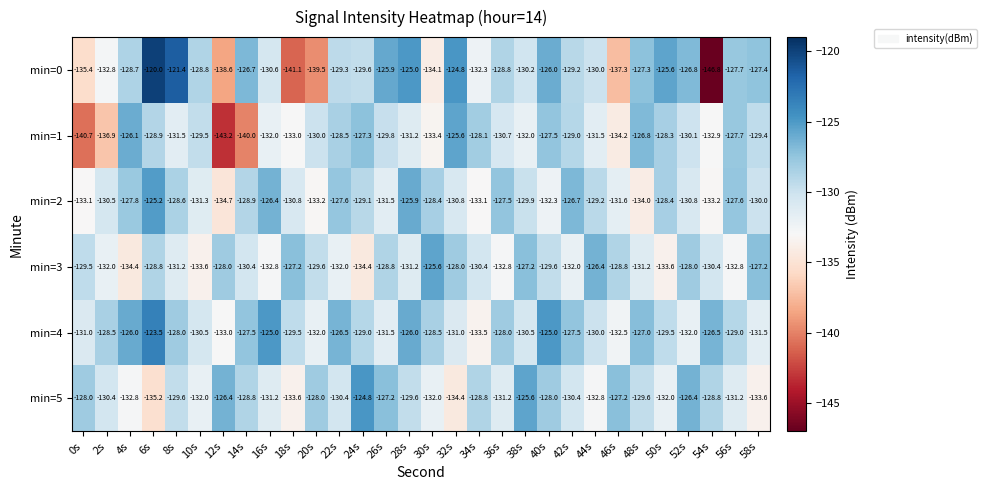

What is the sum of the min=2 values at 34s and 12s?

-267.8